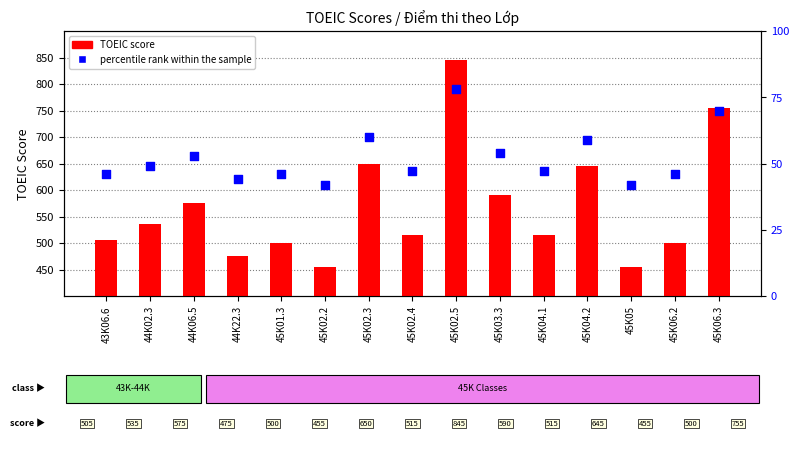

Is the value of percentile rank within the sample at 45K04.2 greater than the value of TOEIC score at 45K06.3?

No